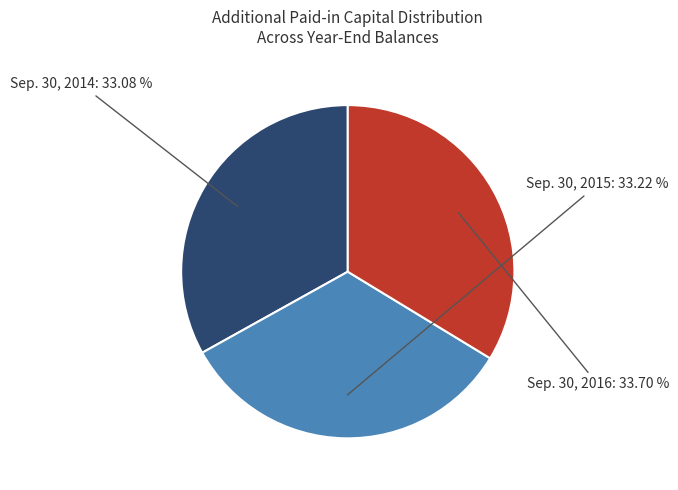

What is the ratio of the value at Sep. 30, 2016 to the value at Sep. 30, 2015?

1.0